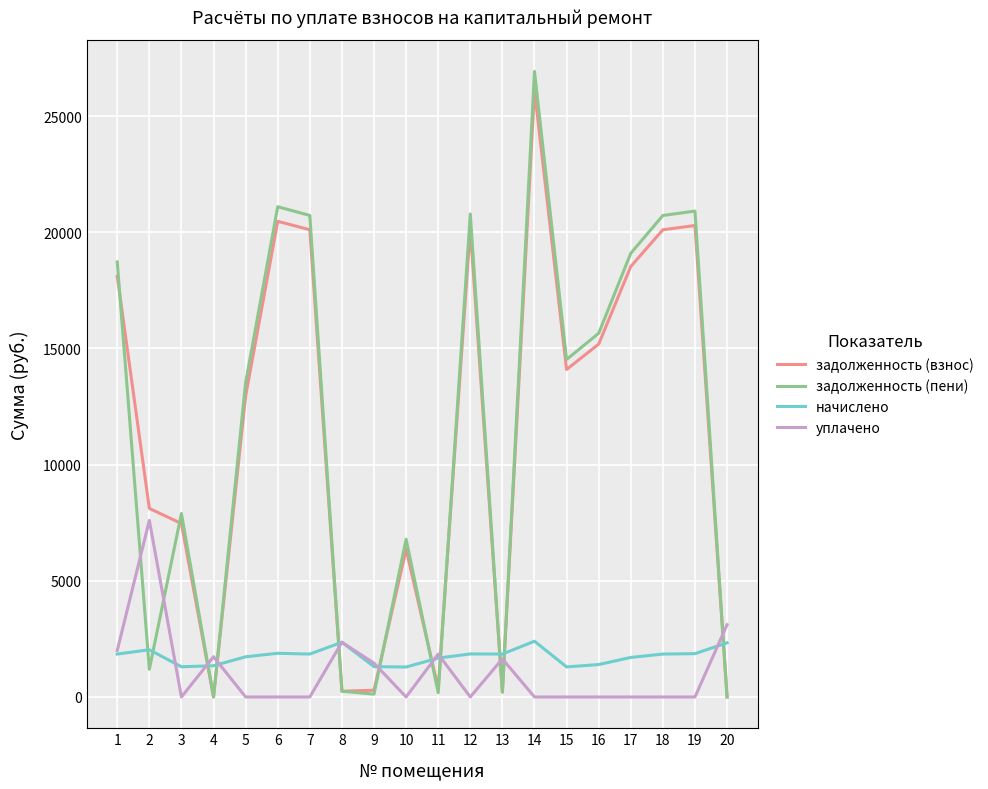

At which category does задолженность (пени) reach its first local peak?

3